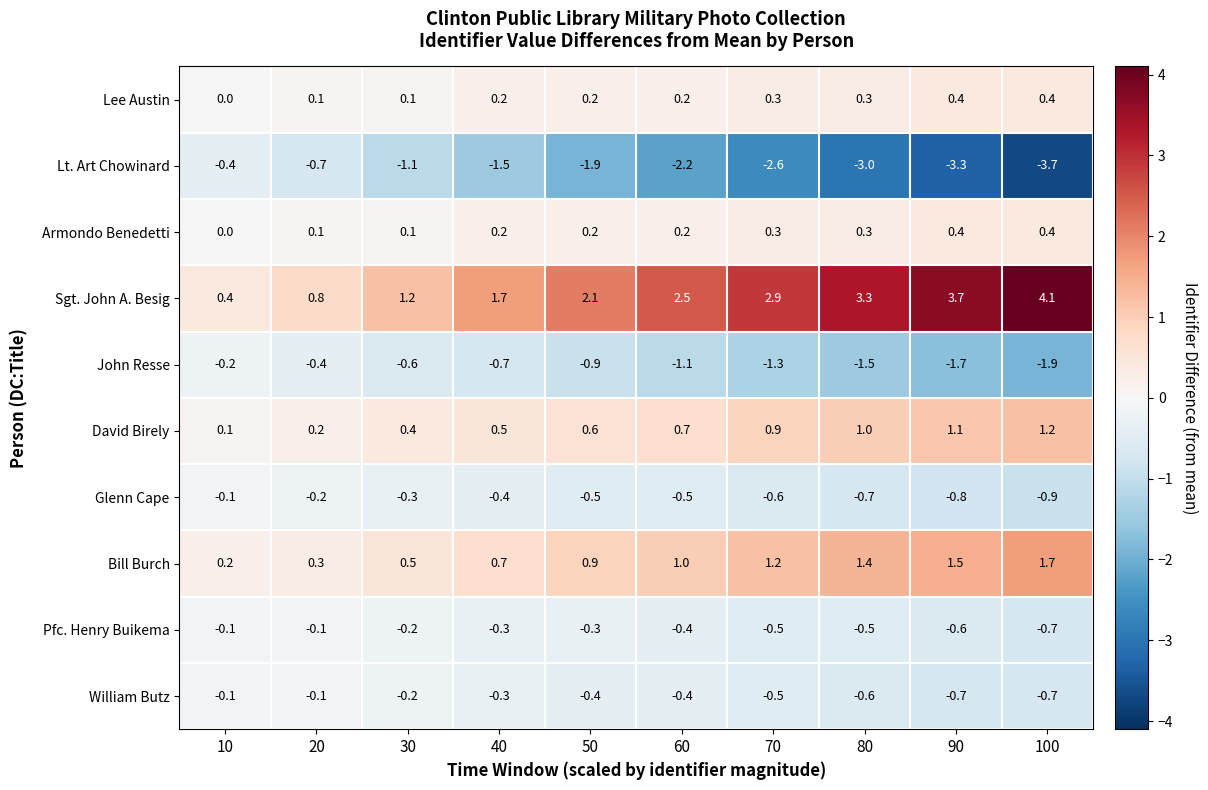

Which series changed the most between 20 and 40?

Sgt. John A. Besig